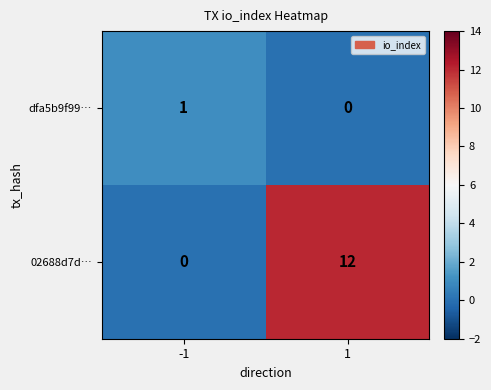

Count the number of data series in this chart.

2